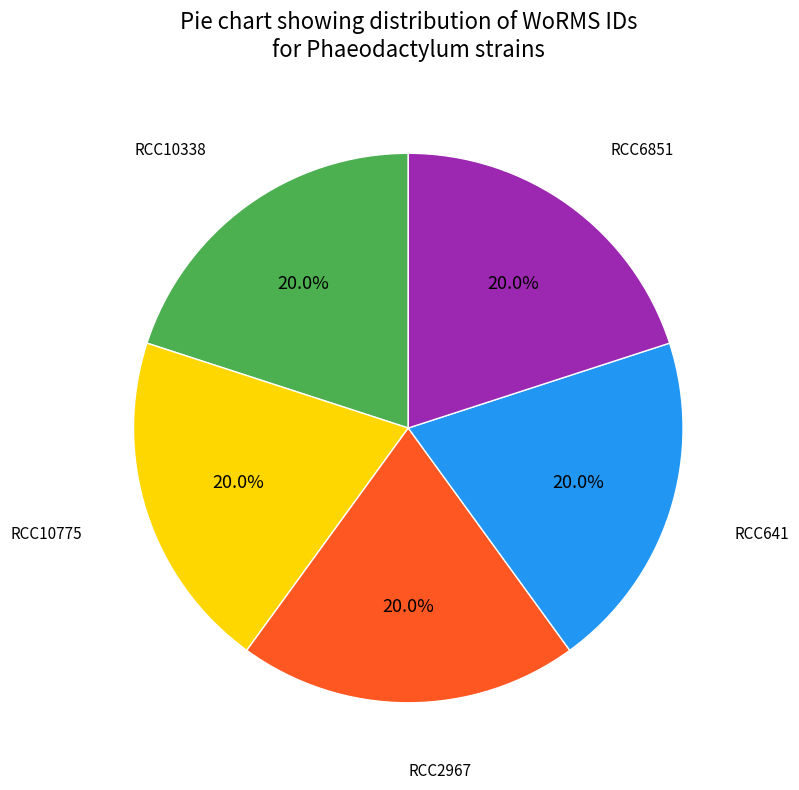

Does any single category account for the majority?

No